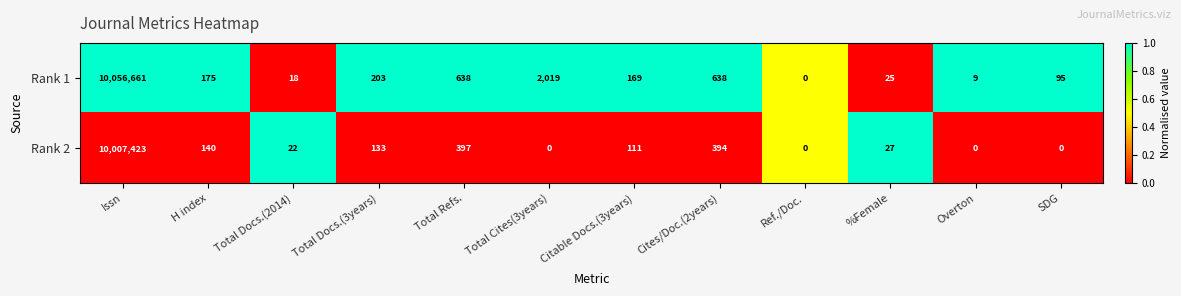

Which series has the widest spread of values?

Rank 1